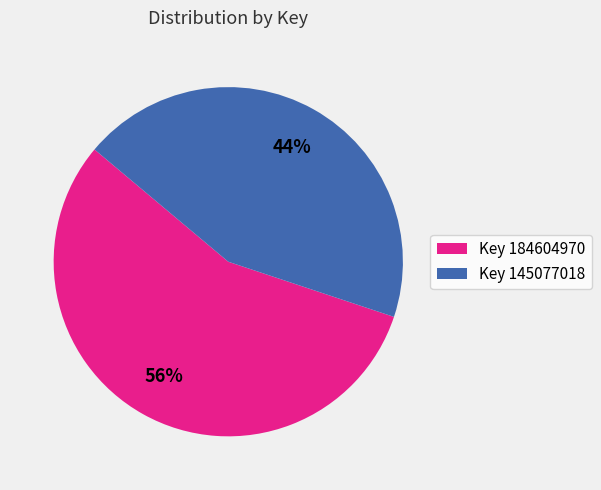

How many slices are in this pie chart?

2